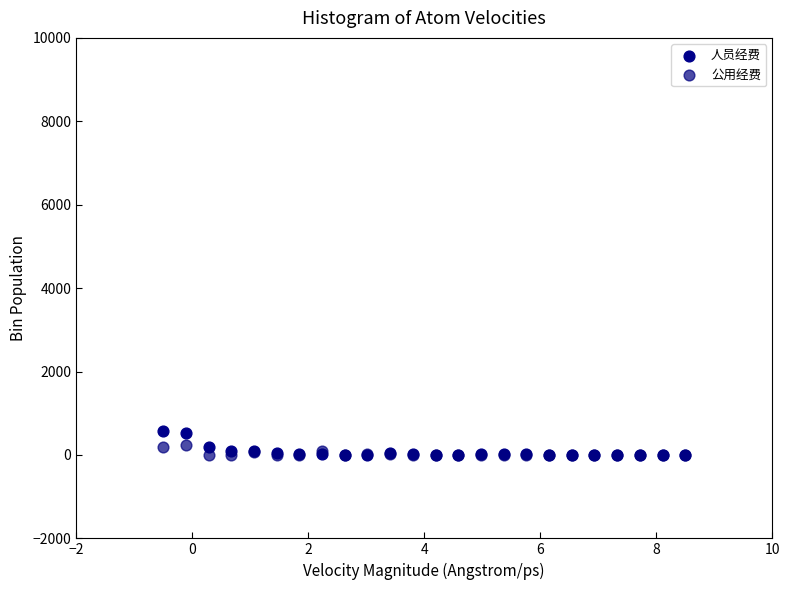

What are all the series names shown in the legend?

人员经费, 公用经费